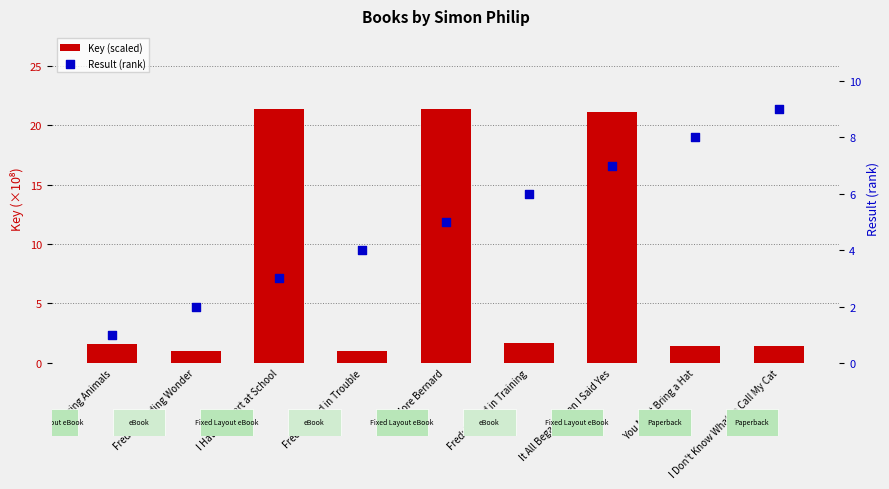

Which series reaches the maximum Y coordinate?

Key (scaled)